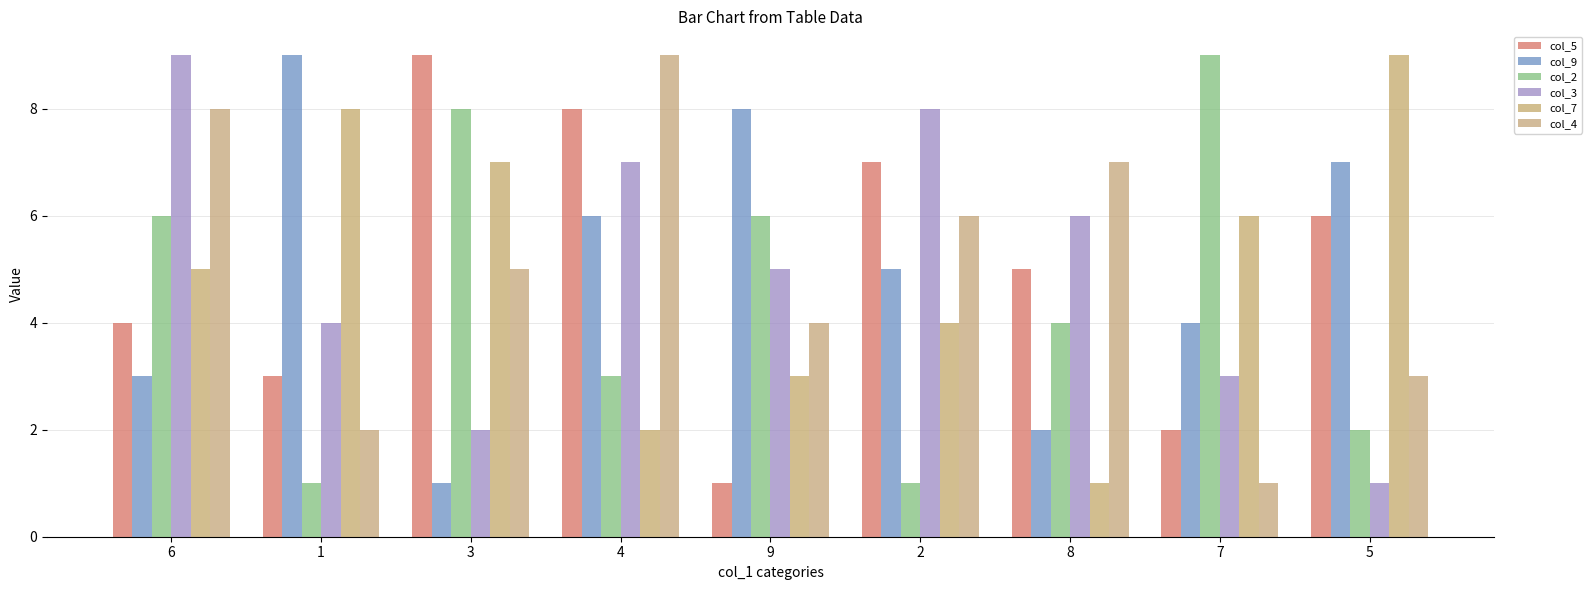

Which series has the widest spread of values?

col_5